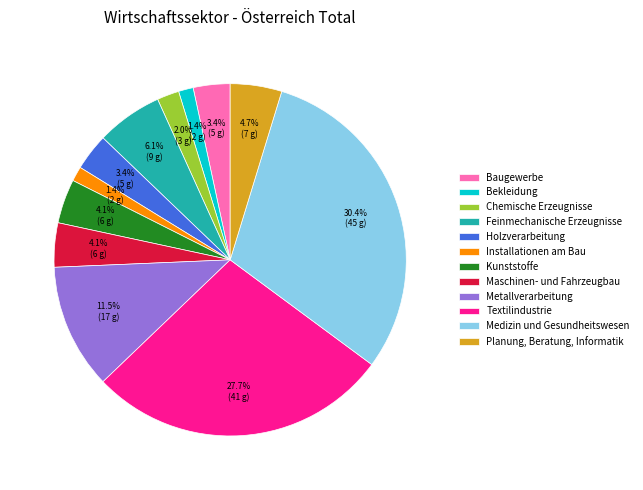

How many slices are in this pie chart?

12